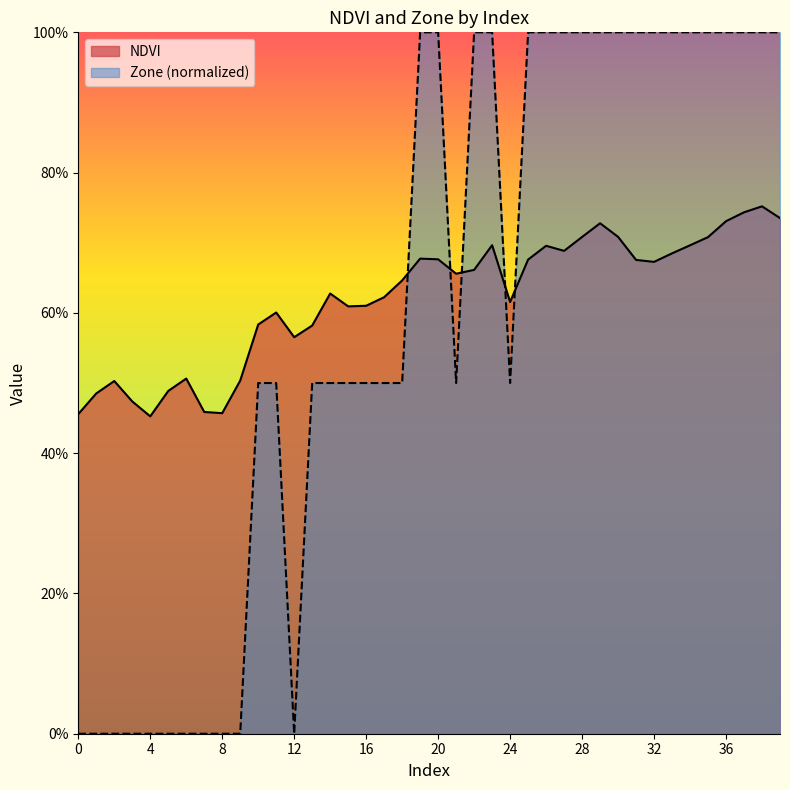

What are all the series names shown in the legend?

NDVI, Zone (normalized)